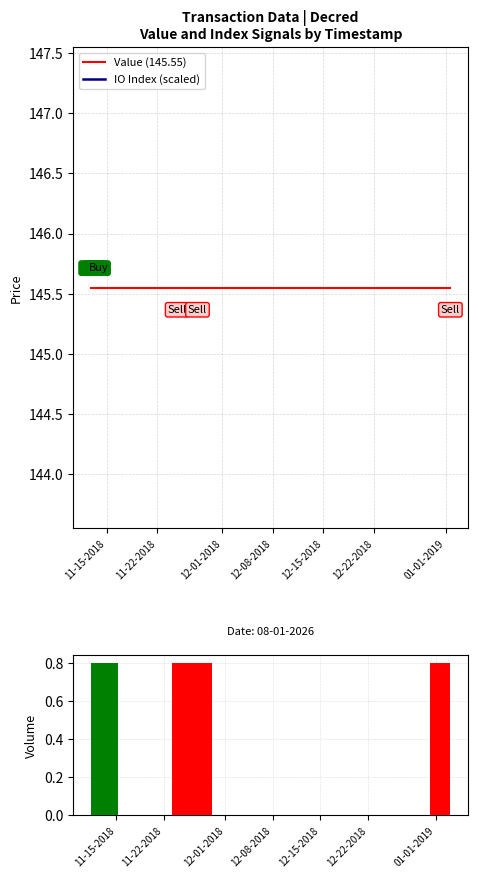

Which series has the largest total across all categories?

Value (145.55)